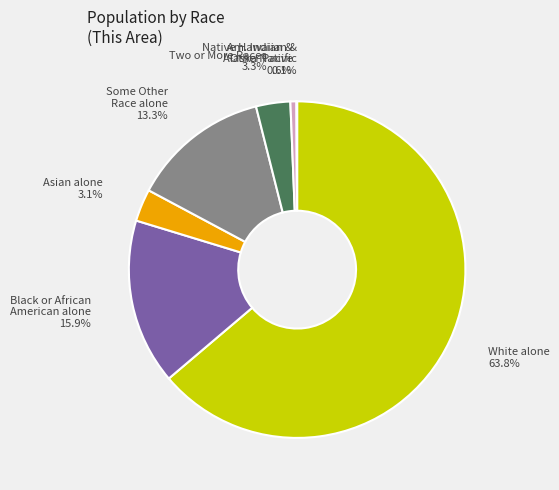

Is there any slice that represents more than half of the pie?

Yes